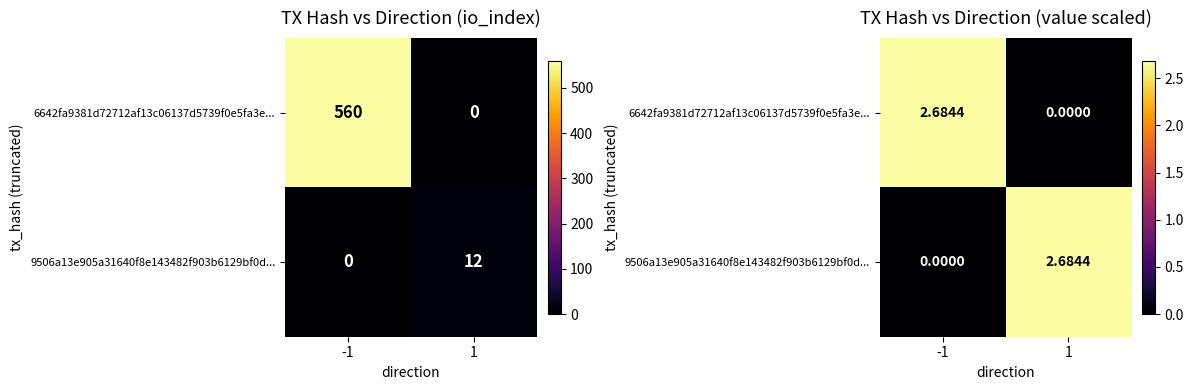

Which series has the largest total across all categories?

6642fa9381d72712af13c06137d5739f0e5fa3e...